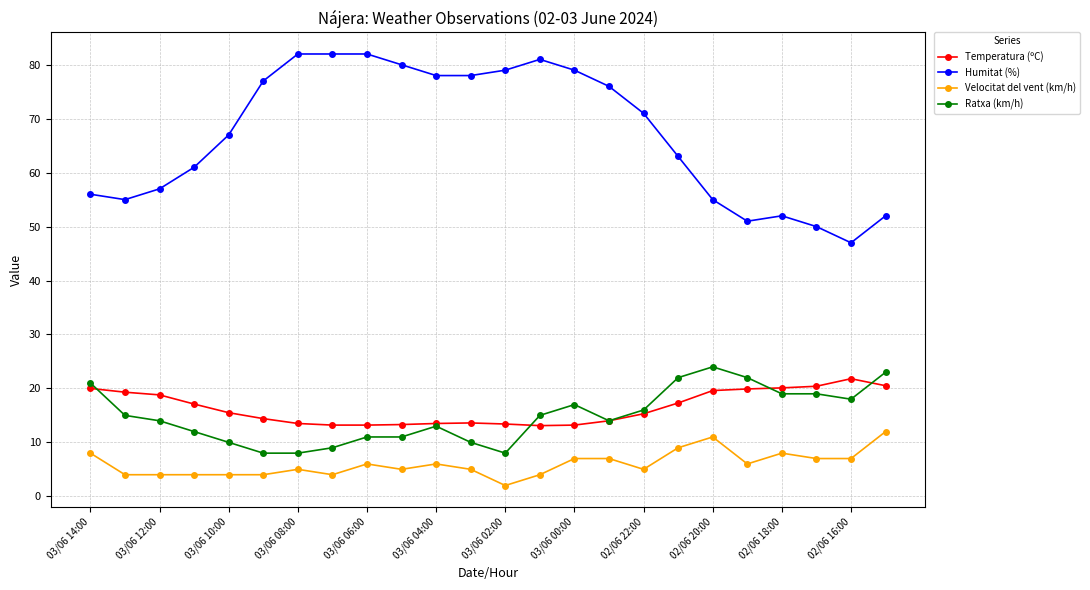

Count the Velocitat del vent (km/h) values in the range 4 to 7.

18